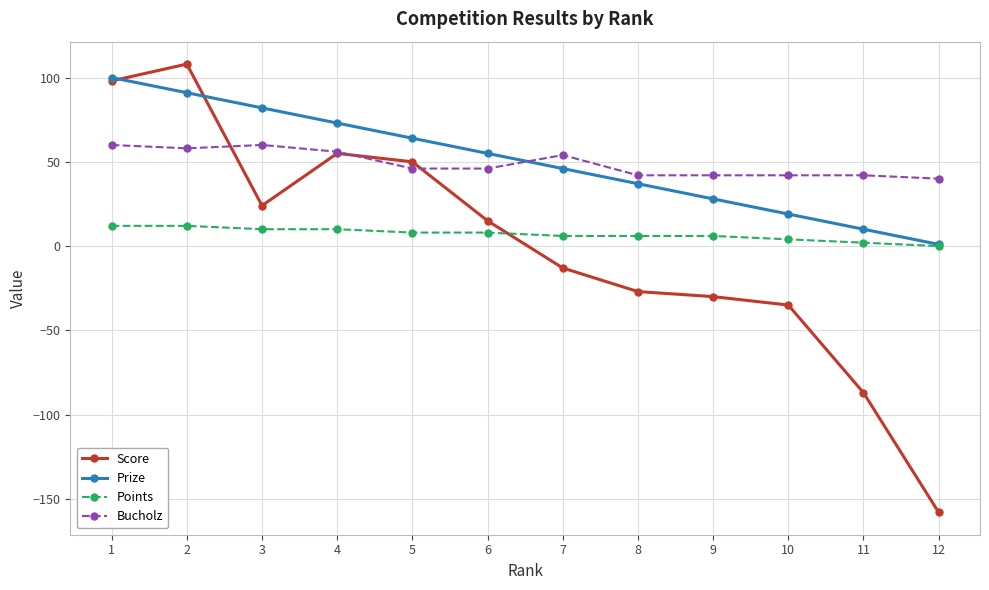

True or false: Score has more than 1 points higher than both neighbors.

True